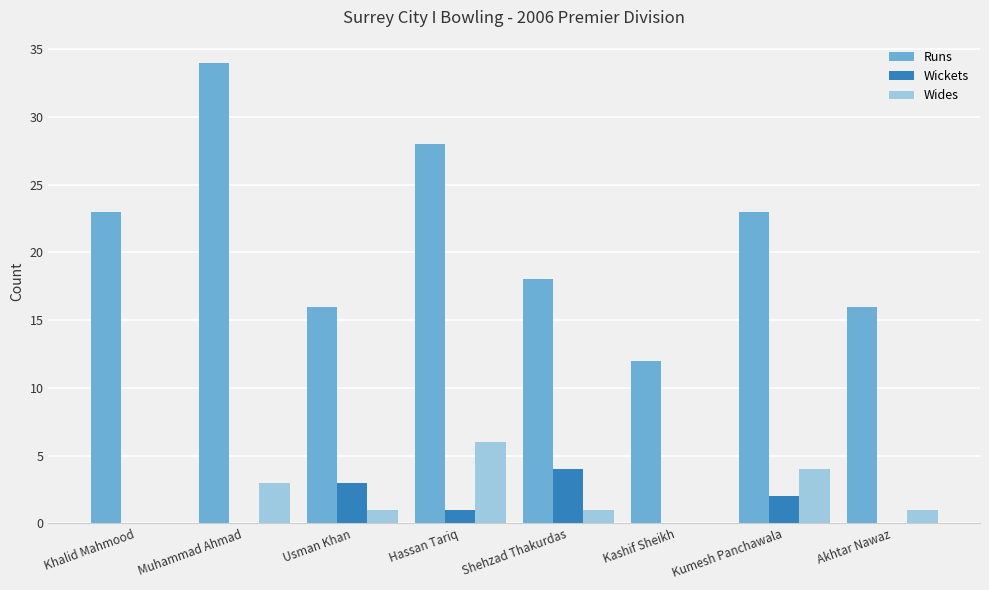

Which series has the largest total across all categories?

Runs